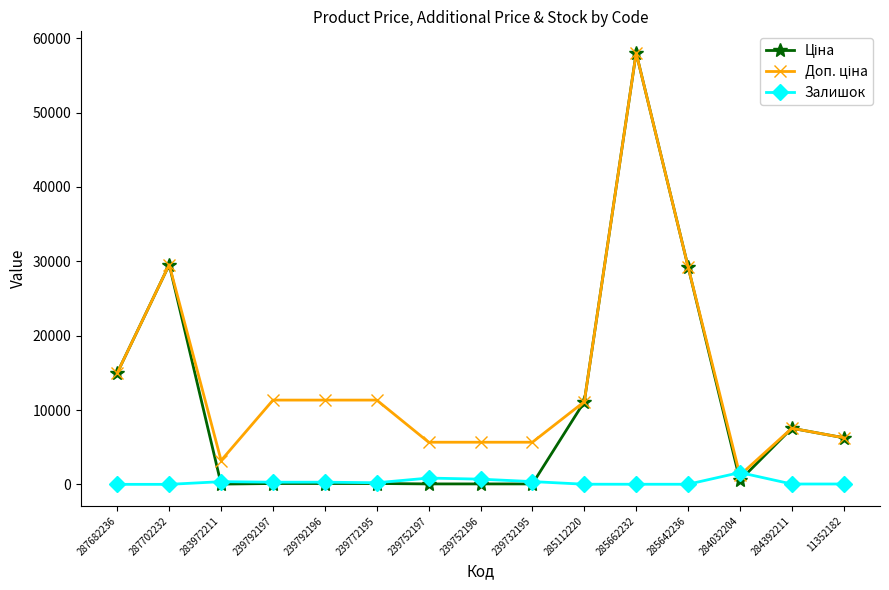

The value of Залишок at 287702232 is 0.0. True or false?

True